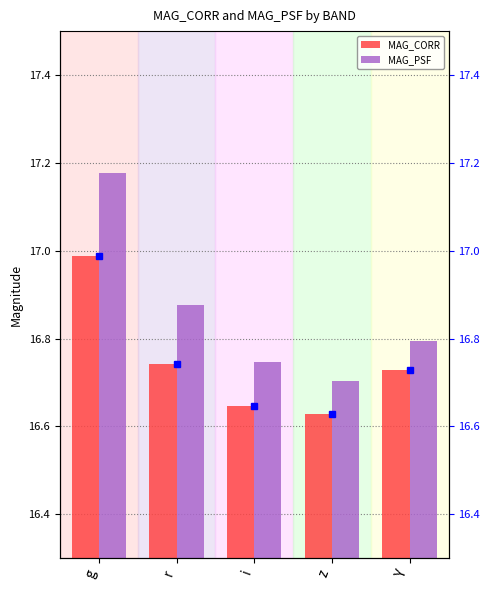

What is the maximum value for MAG_CORR?

17.0